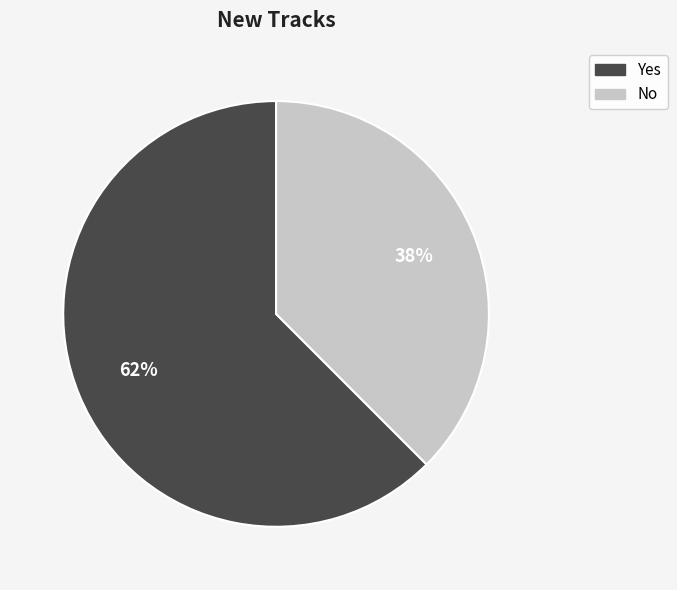

Which has a higher value, Yes or No?

Yes